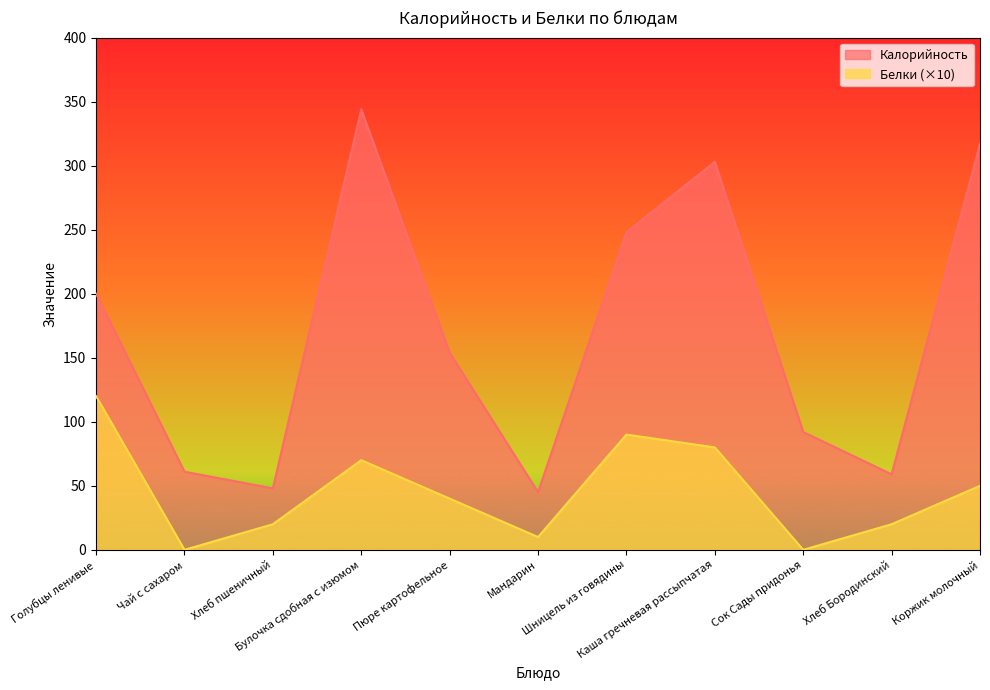

Reading left to right, transcribe all the data shown in this chart.

Калорийность: 200	61	48	344	154	45	248	303	92	59	317
Белки: 120	0	20	70	40	10	90	80	0	20	50